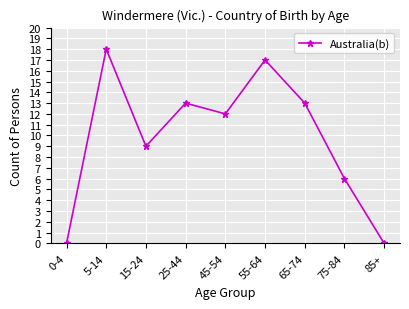

Does the chart display data point markers on the line(s)?

Yes